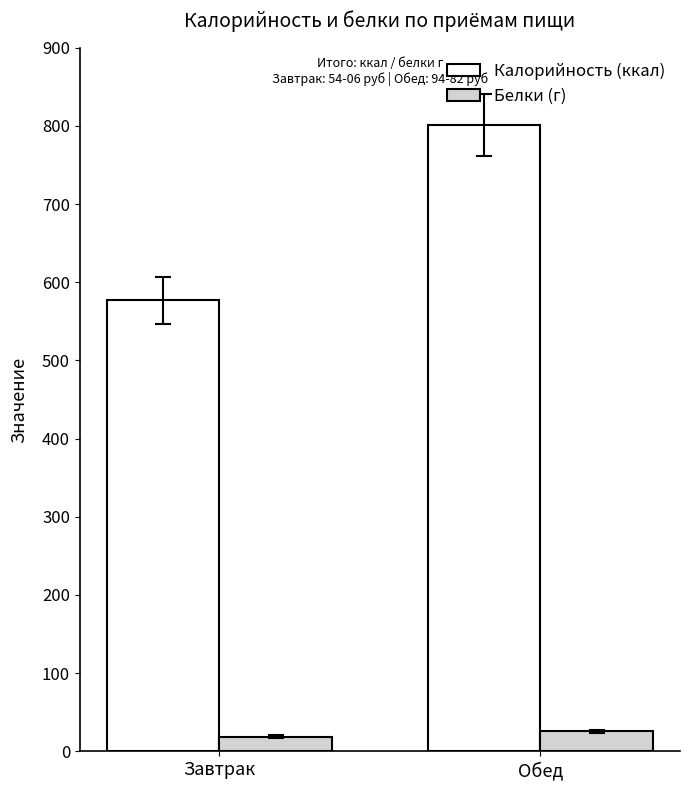

List the labels in order of Калорийность (ккал) value, smallest first.

Завтрак, Обед